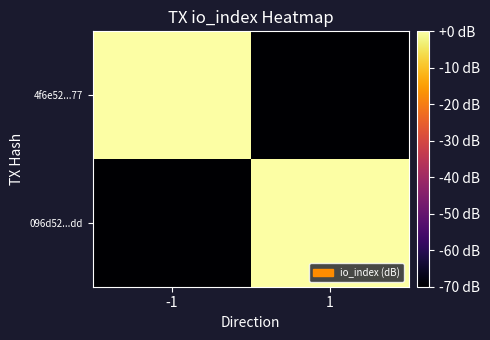

Between -1 and 1, which series saw the biggest shift?

096d52...dd